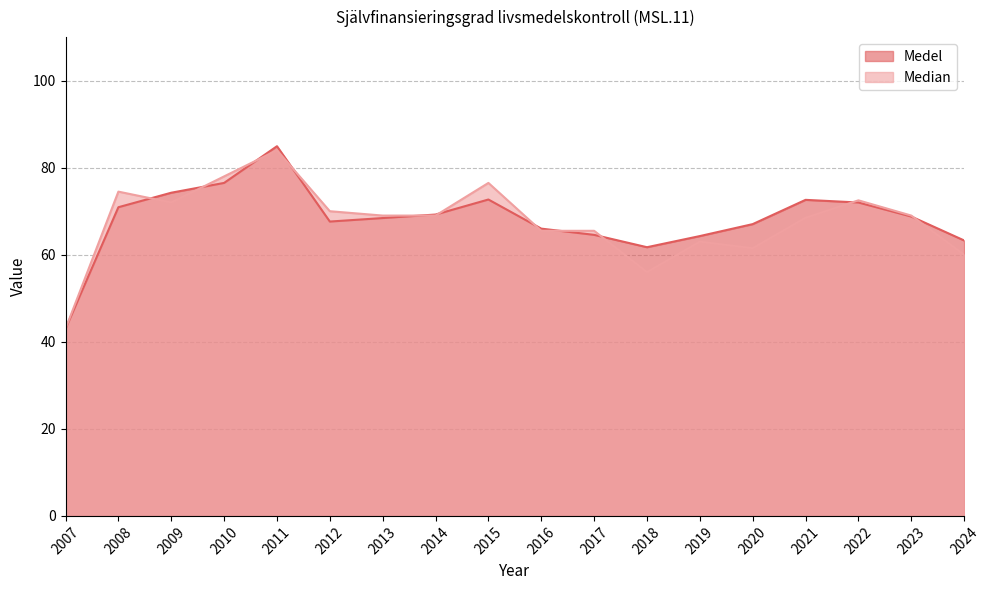

What is the spread (max minus min) of values at 2015?

3.8